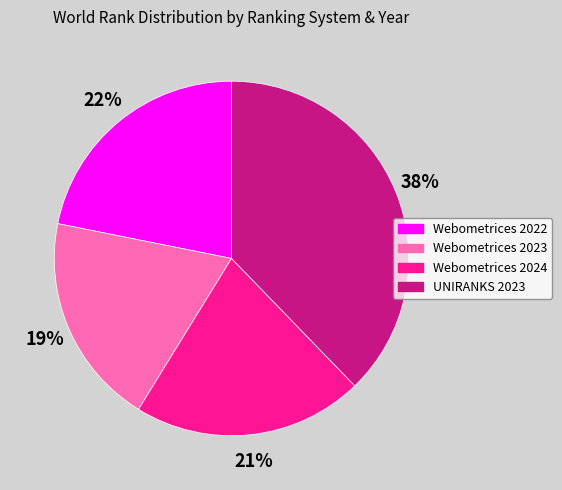

Is Webometrices 2022 the majority of the pie?

No